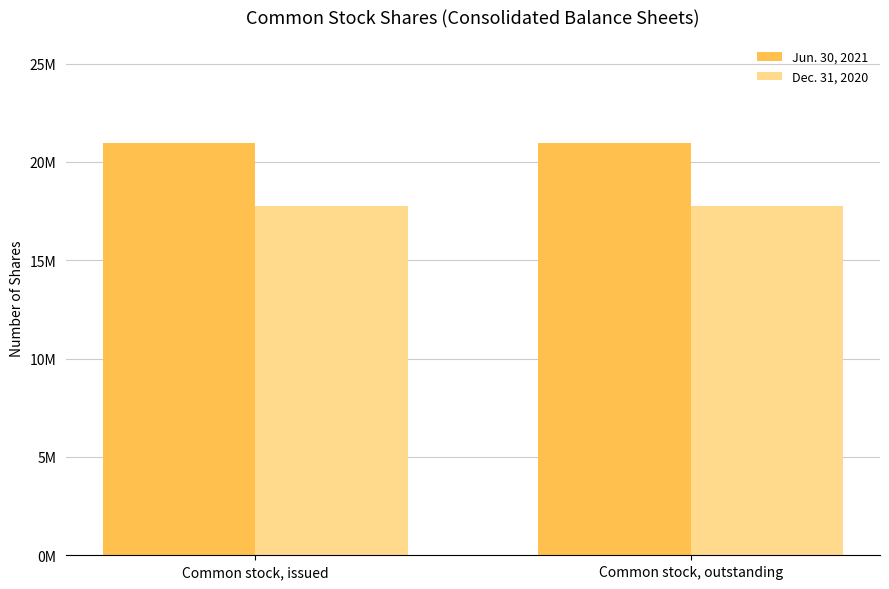

What are all the series names shown in the legend?

Jun. 30, 2021, Dec. 31, 2020